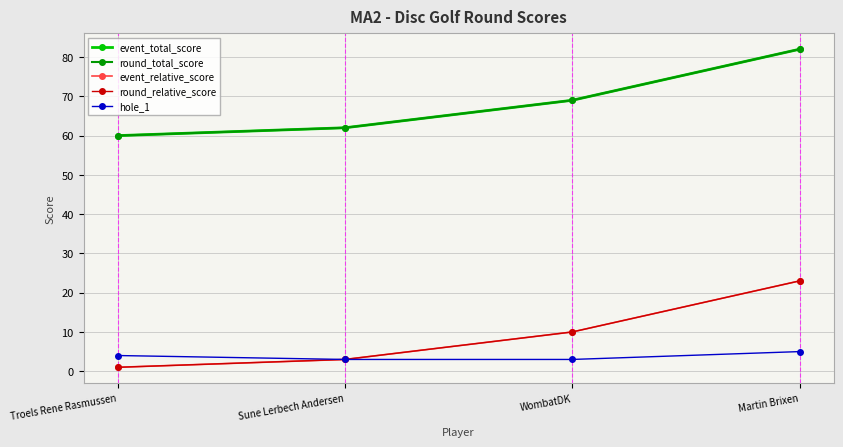

Does the chart have visible grid lines?

Yes